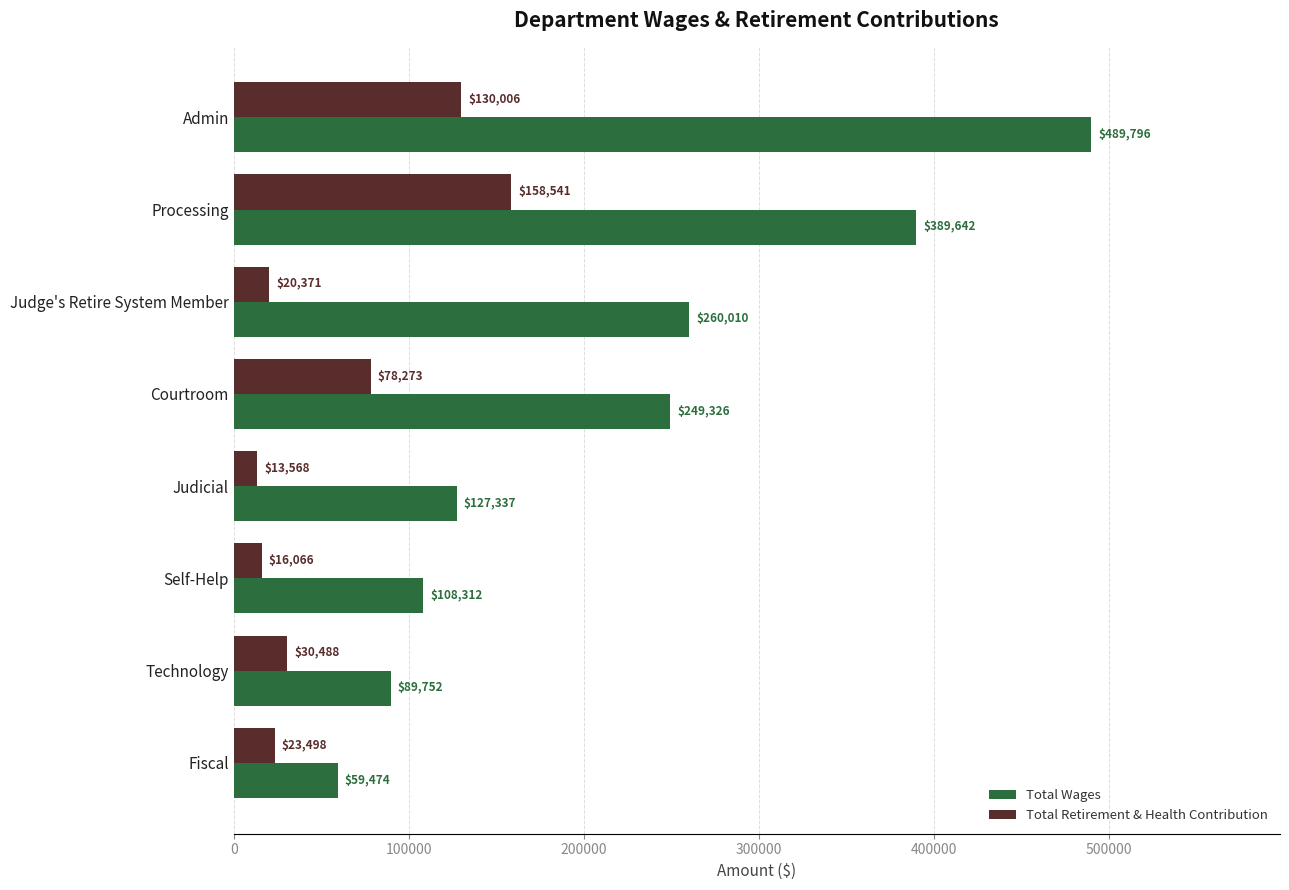

True or false: Total Wages has a value of 59474 at Fiscal.

True